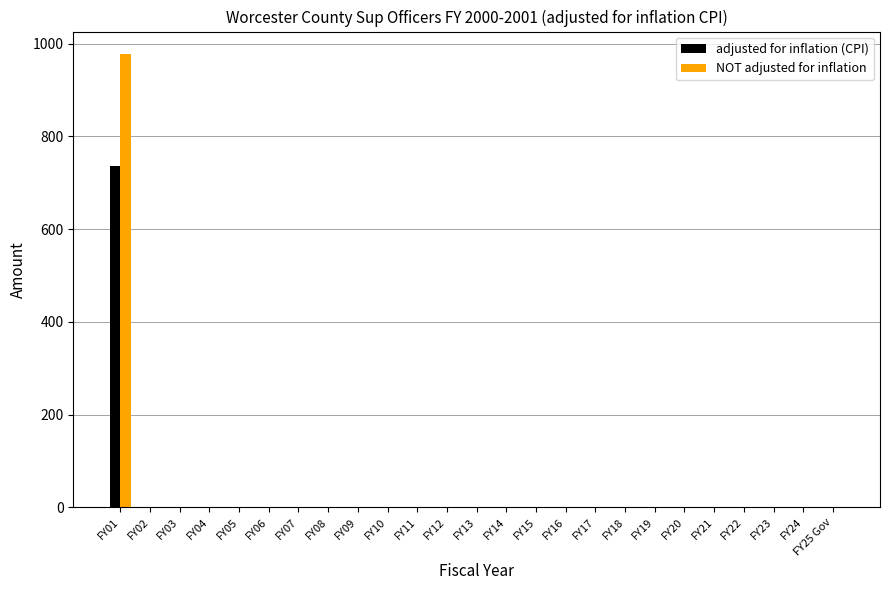

True or false: NOT adjusted for inflation has a value of 499 at FY20.

False